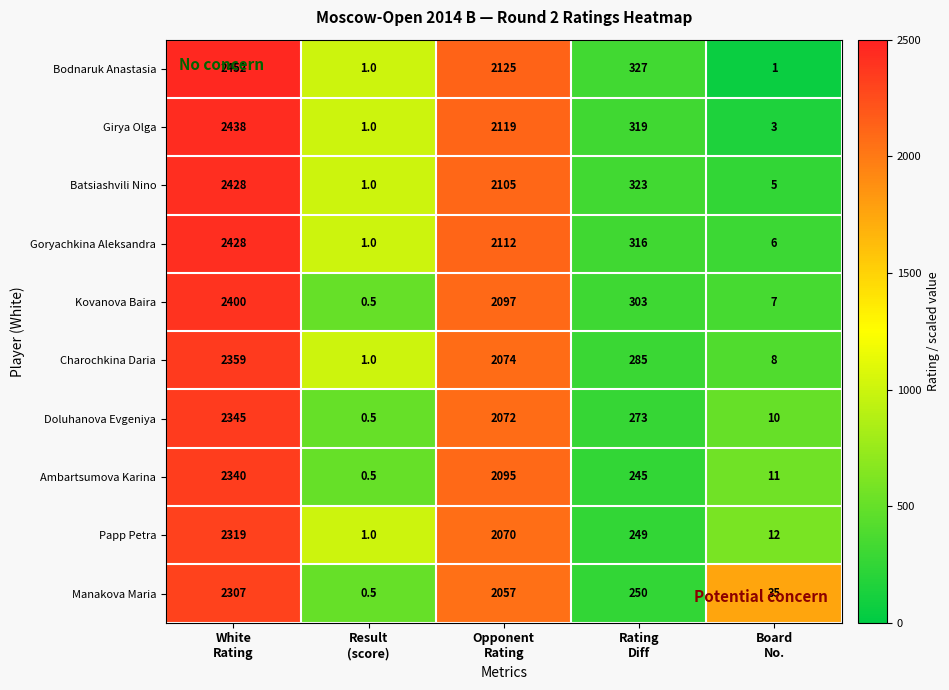

What is the minimum value for Papp Petra?

1.0